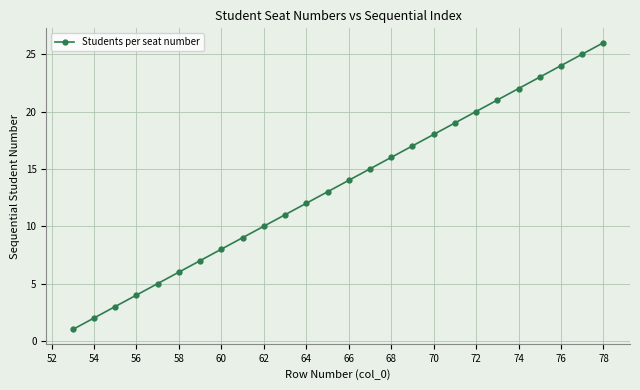

What is the sum of all values?

351